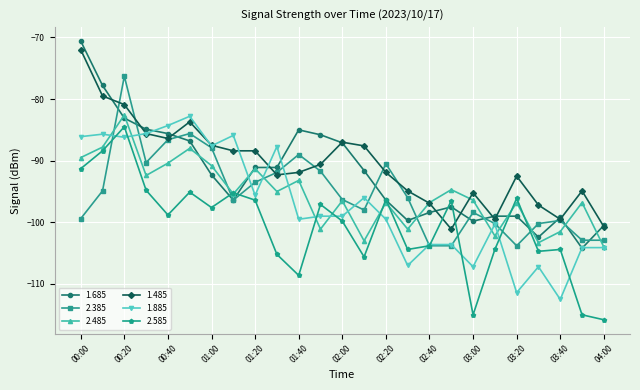

What is the greatest value displayed?

-70.6